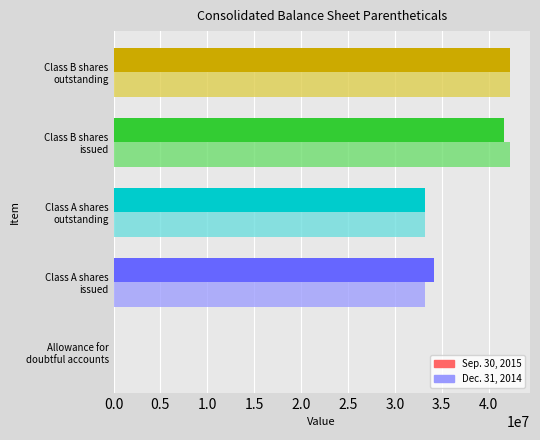

How many series are shown in this chart?

2